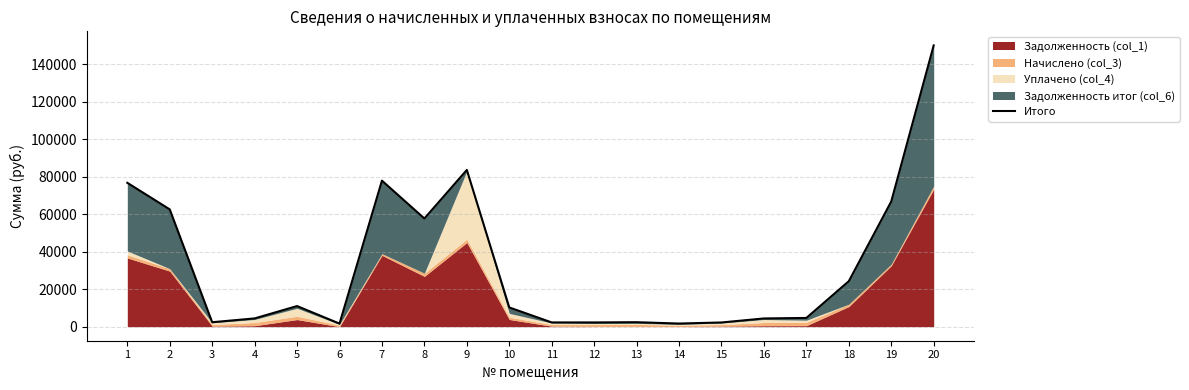

What is the value of the 13th point from the left?

2378.2